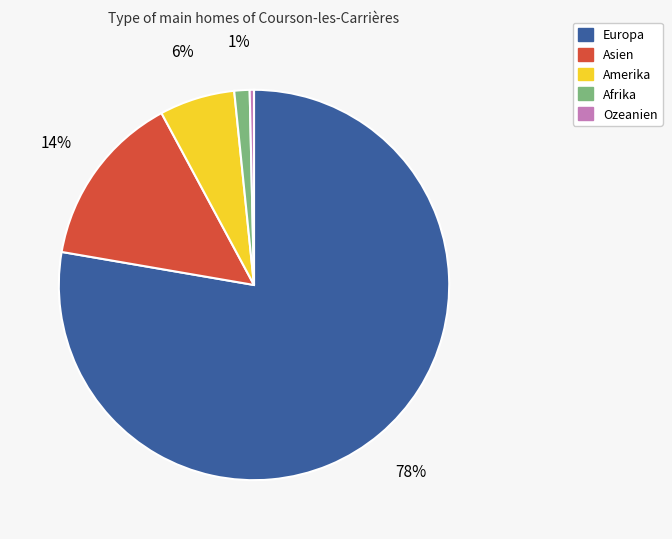

Which slice is the smallest?

Ozeanien